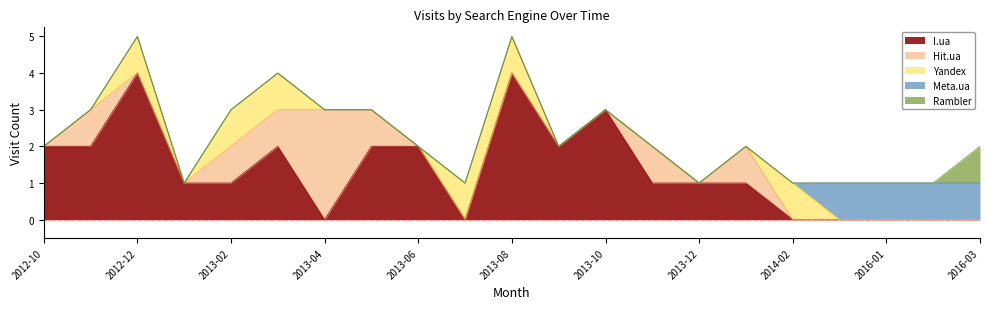

Which category has the lowest value across all series?

2013-04